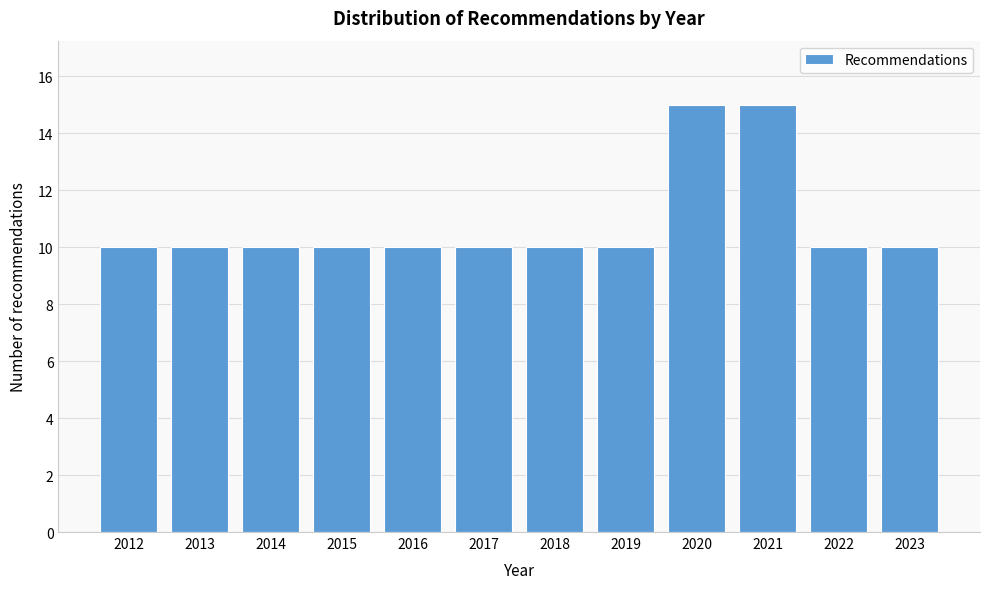

Reading left to right, list all the values displayed in this chart.

2012=10	2013=10	2014=10	2015=10	2016=10	2017=10	2018=10	2019=10	2020=15	2021=15	2022=10	2023=10